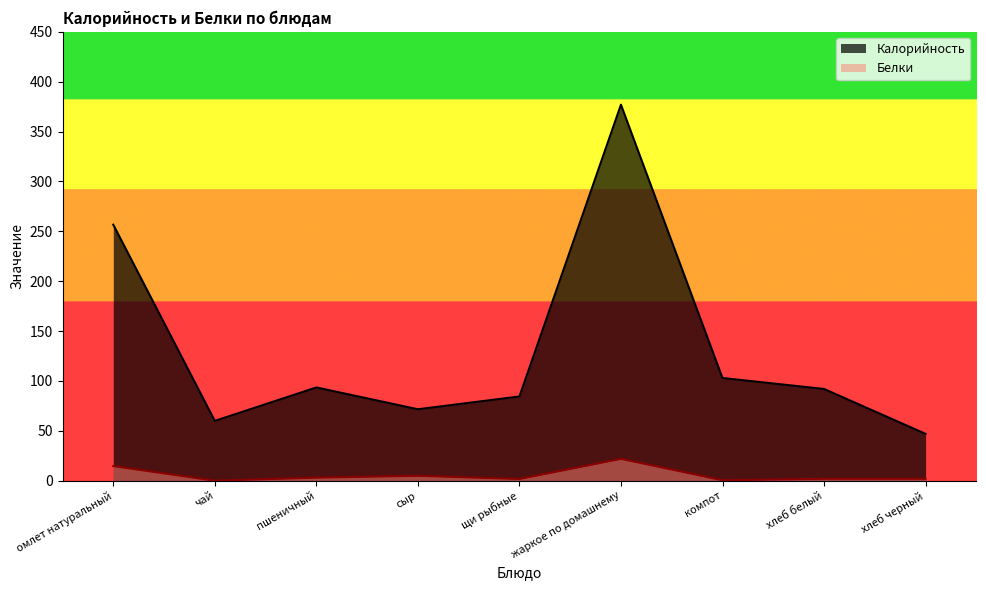

Count the number of categories in the chart.

9